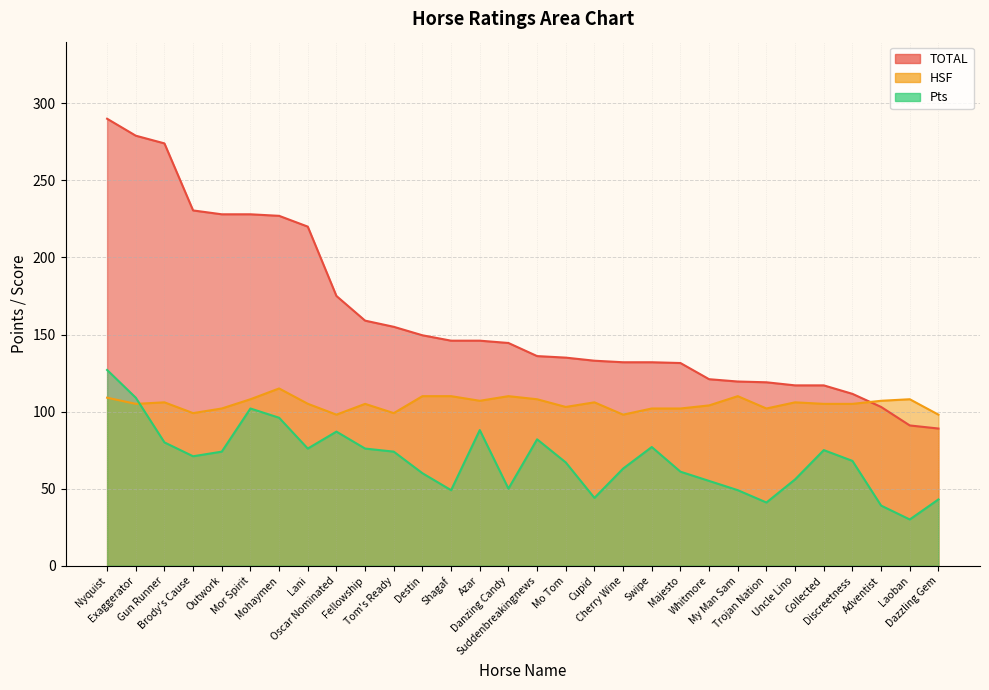

Which series has the largest range (max minus min)?

TOTAL